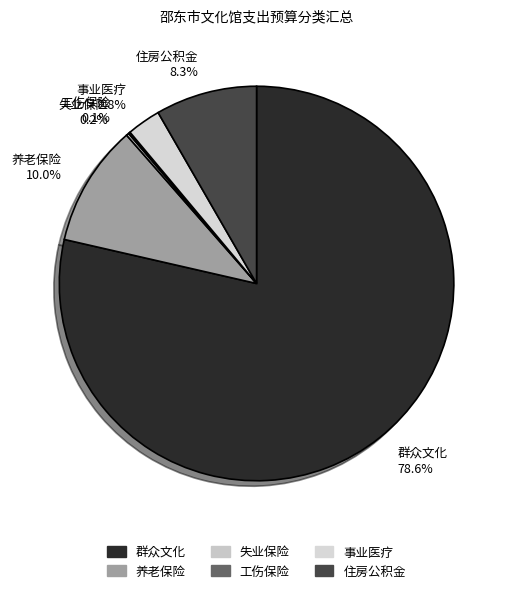

What is the largest slice in the pie chart?

群众文化 78.6%